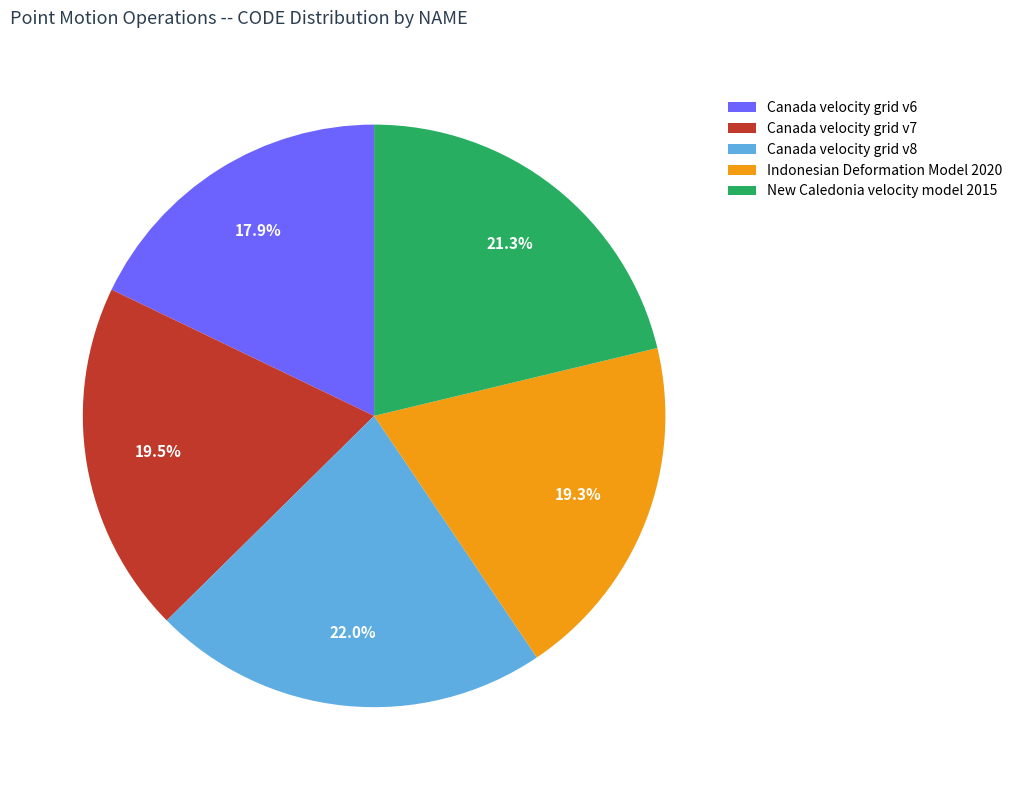

Which category has the smallest portion of the pie?

Canada velocity grid v6